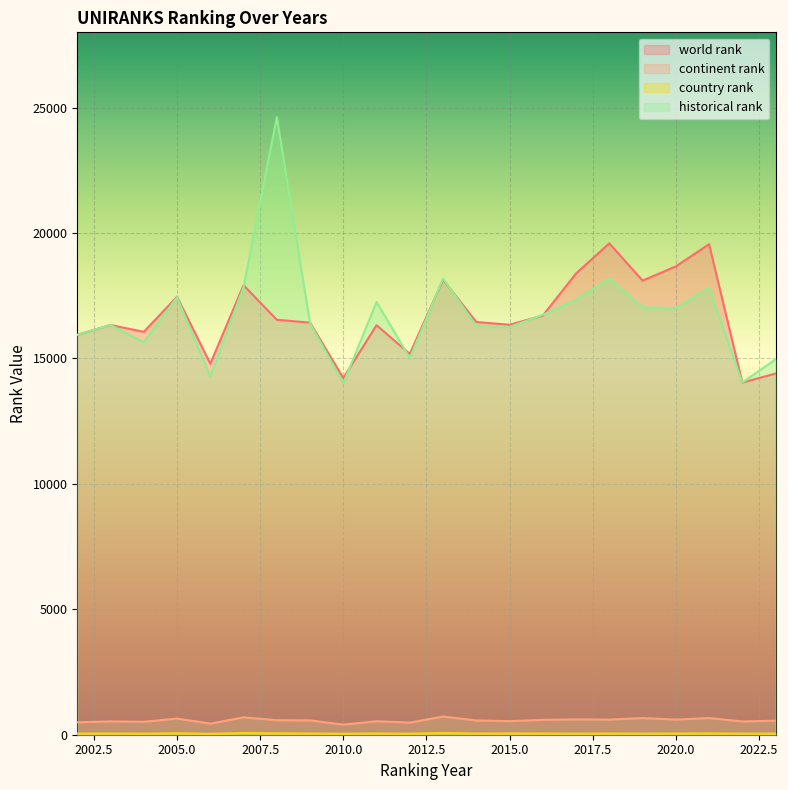

True or false: historical rank and continent rank cross at least once.

False